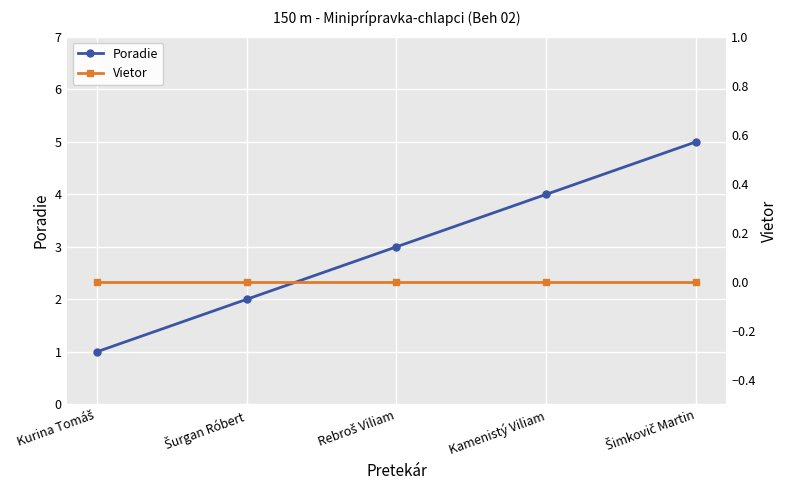

List the labels in order of Vietor value, smallest first.

Kurina Tomáš, Šurgan Róbert, Rebroš Viliam, Kamenistý Viliam, Šimkovič Martin